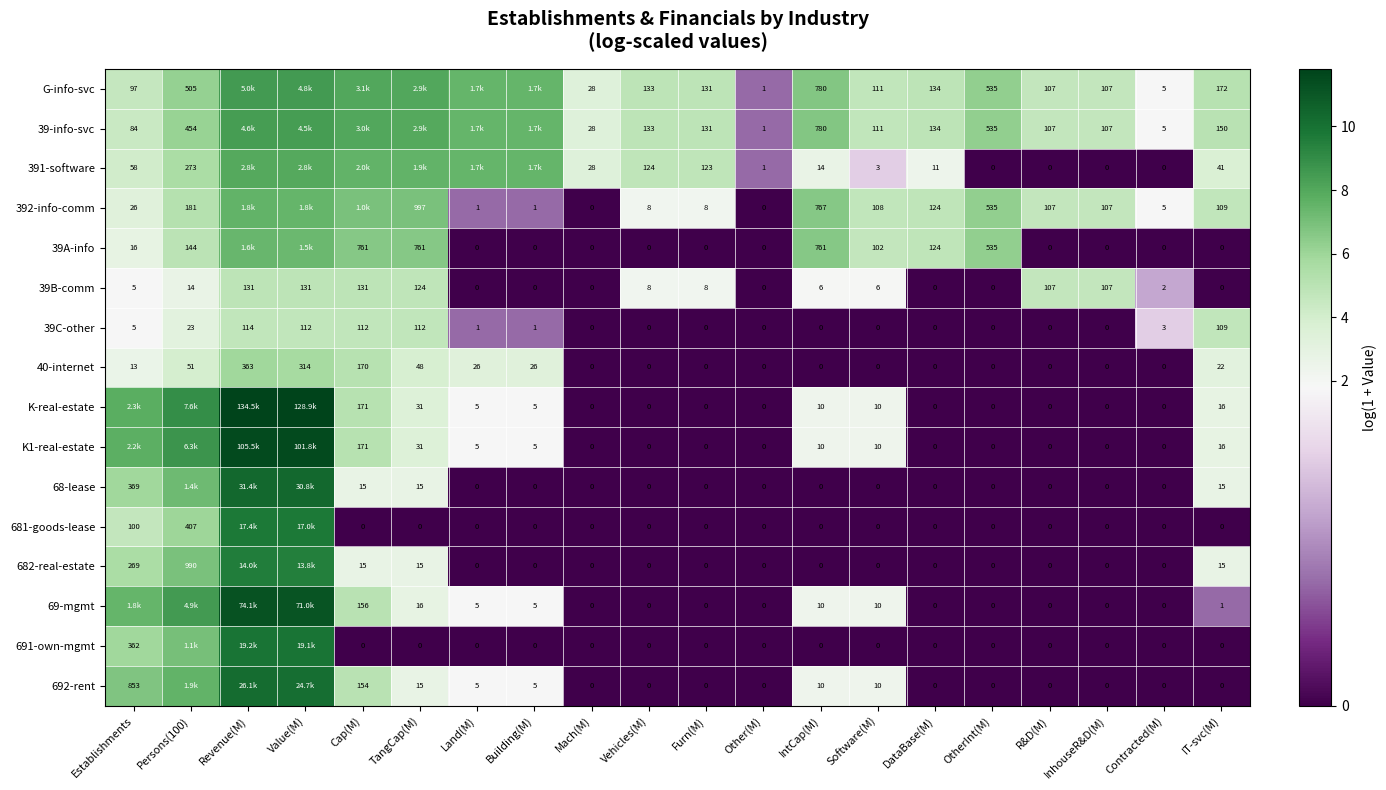

At how many categories does at least one series exceed 2?

18